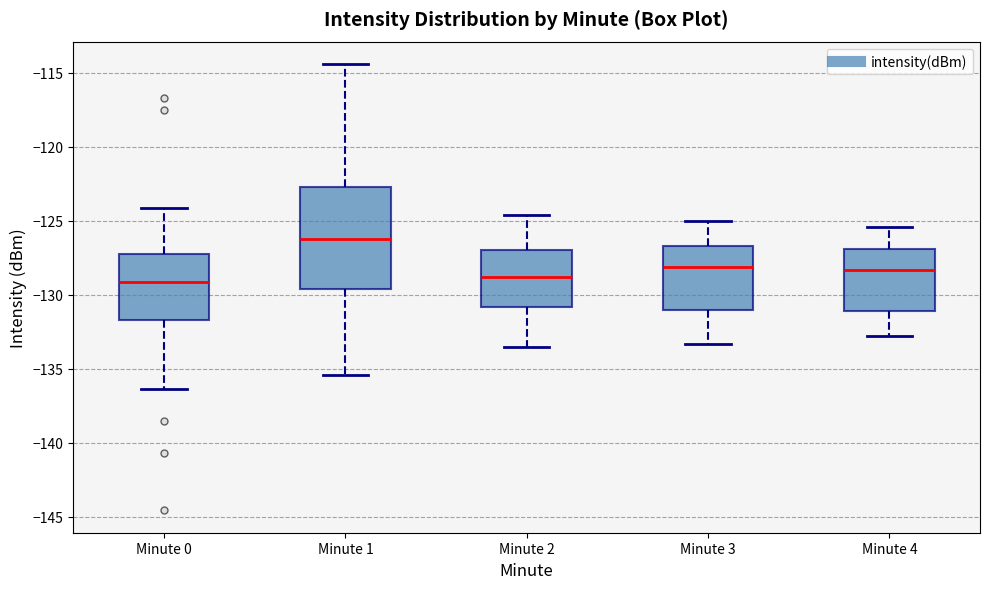

Comparing the boxes themselves (not the whiskers), which one is the tallest?

Minute 1